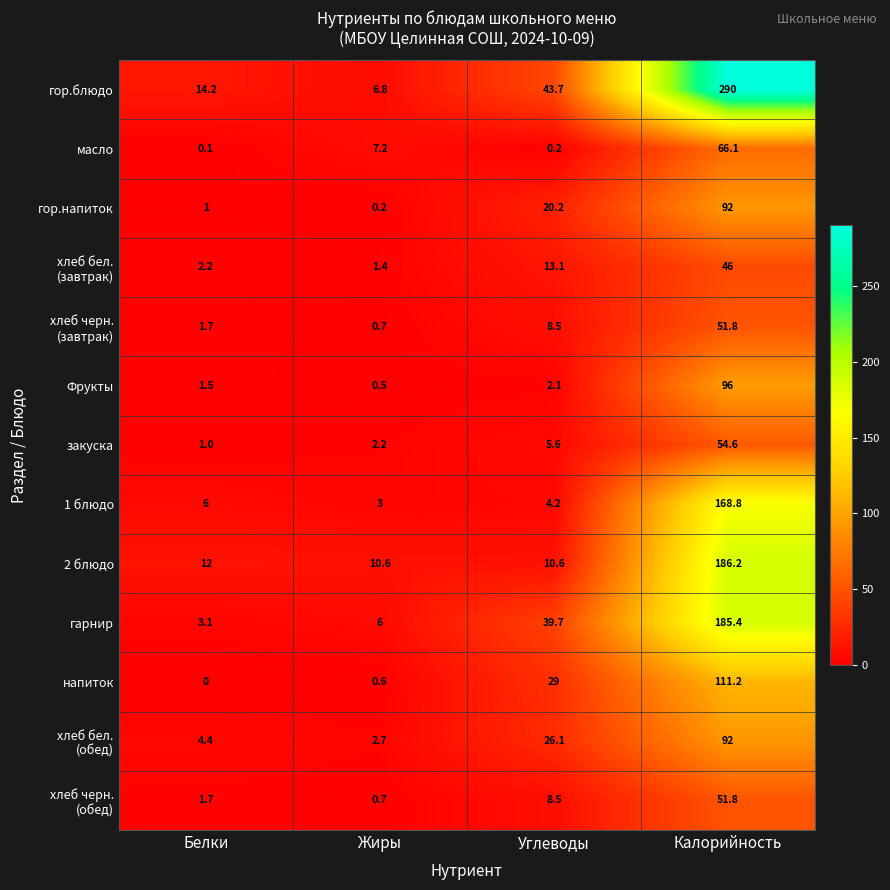

Which series has the largest total across all categories?

гор.блюдо